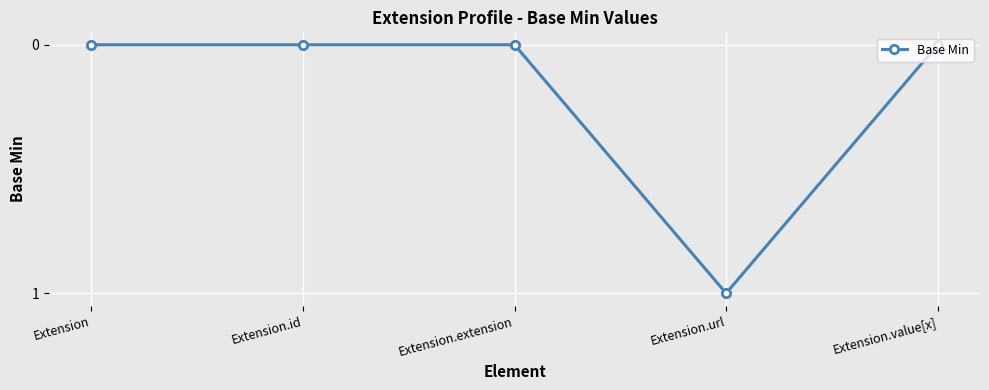

What is the difference between the maximum and minimum values?

1